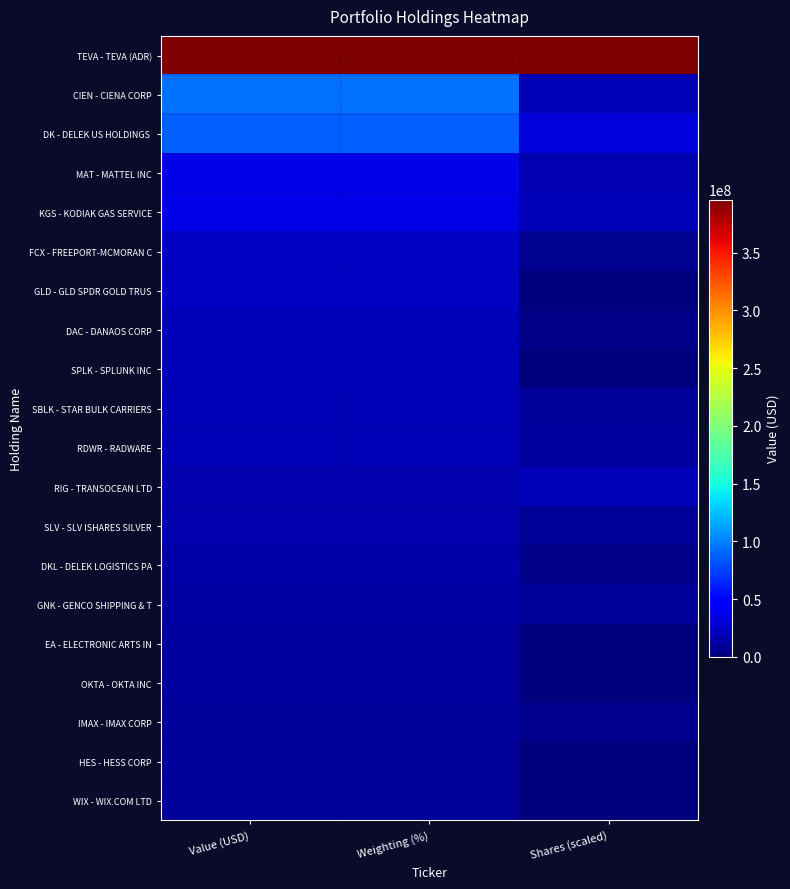

What is the difference between the highest and lowest values at Value (USD)?

386350663.0